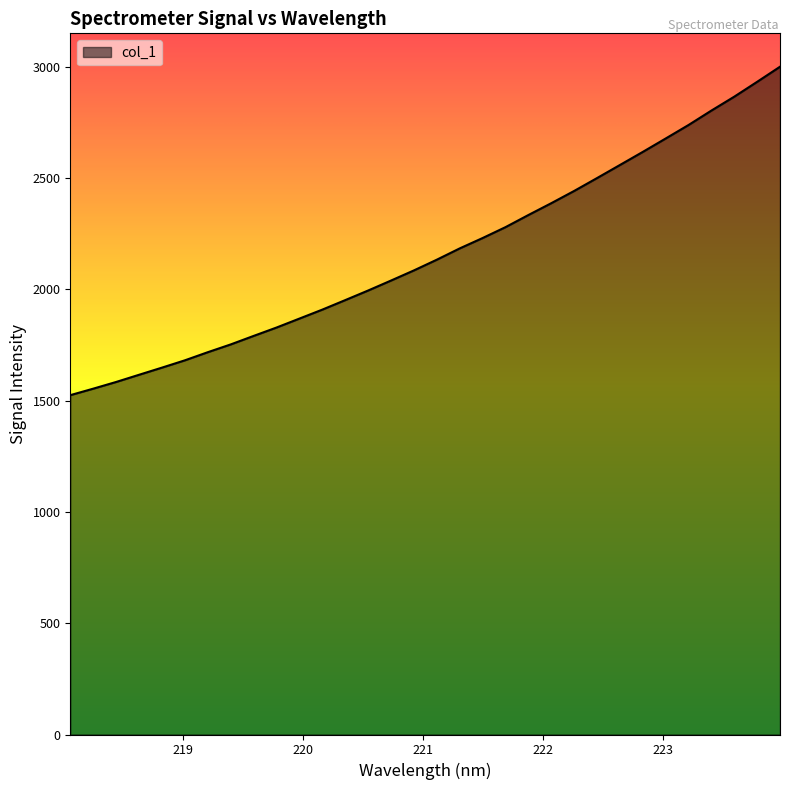

What is the difference between the second highest and minimum values?

1408.2